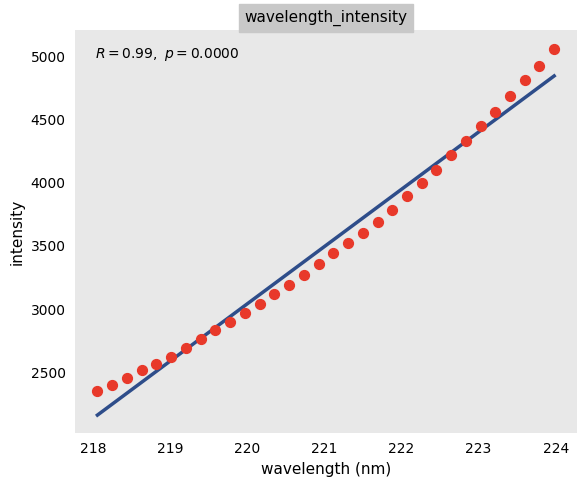

What is the range of X values (max minus min)?

5.9